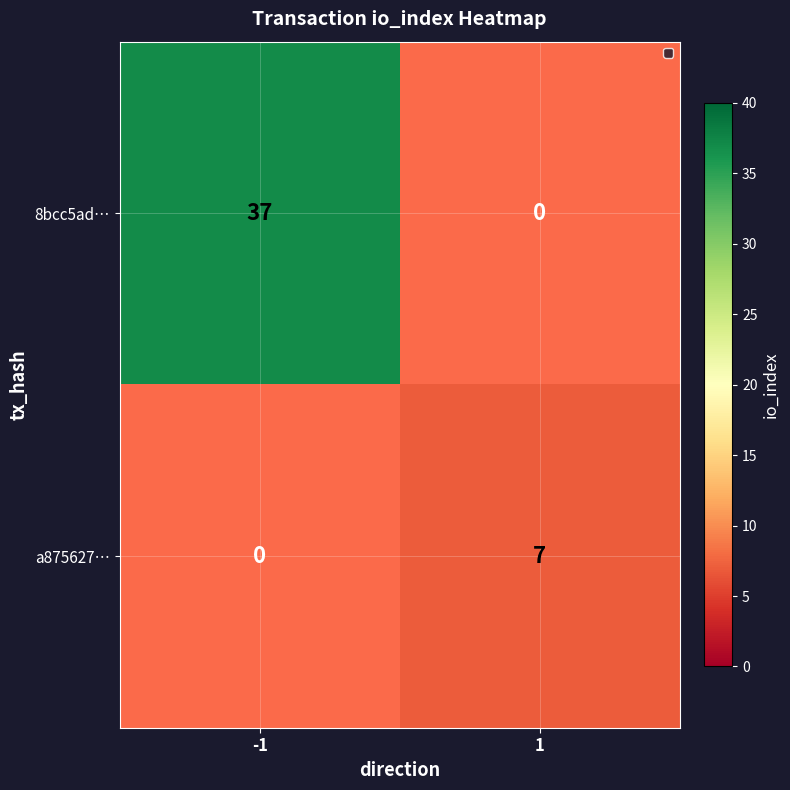

What is the total value across all series at -1?

37